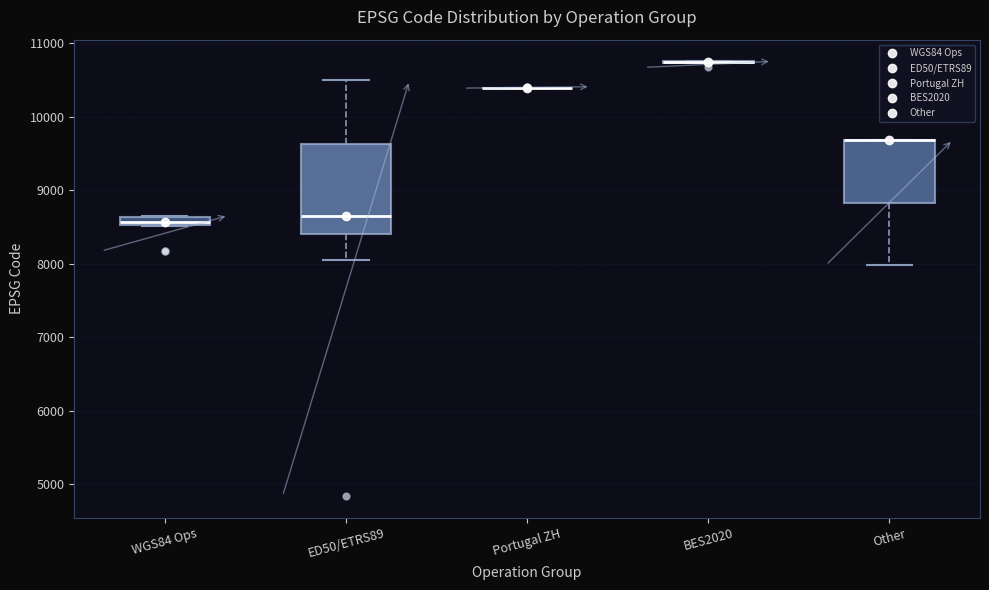

Where is the lower edge of the box for ED50/ETRS89 on the y-axis? The values are not printed on the chart, so give them approximately, as read against the axis.

8400